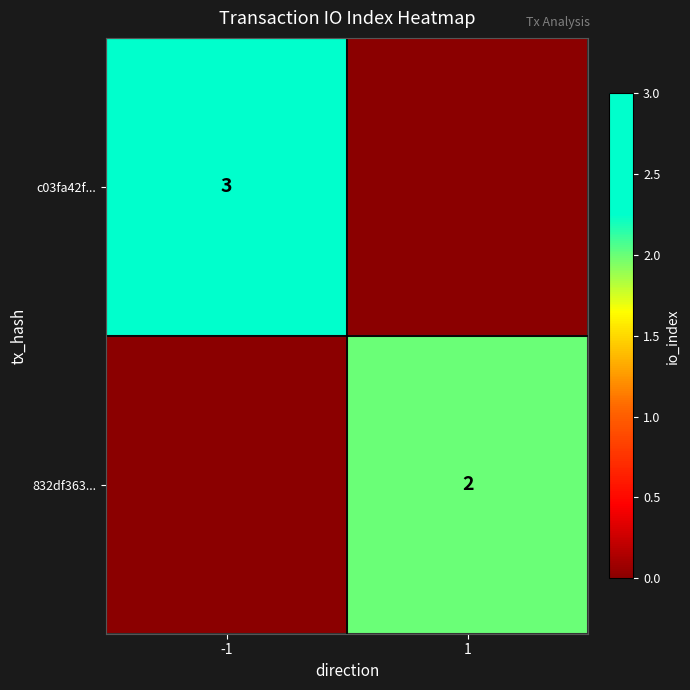

The 832df363... series shows 2 at 1. True or false?

True